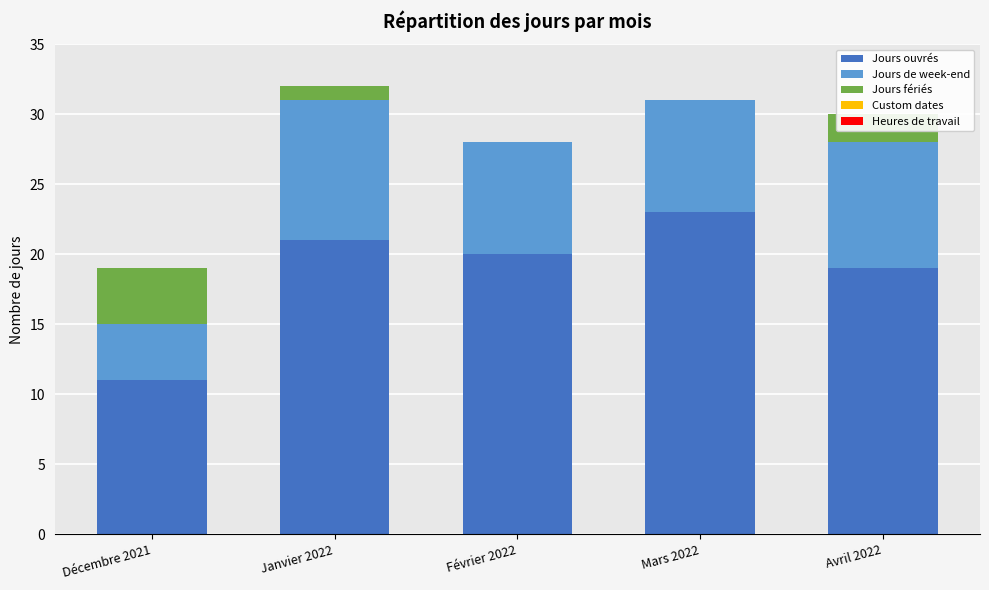

What is the total value across all series at Janvier 2022?

32